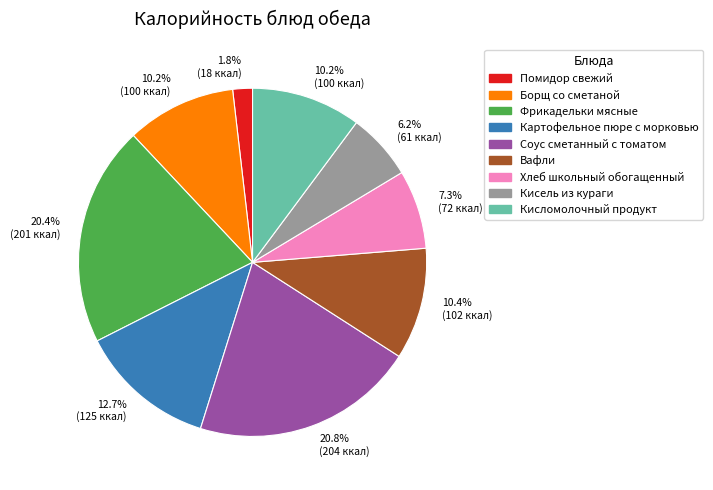

Is there any slice that represents more than half of the pie?

No